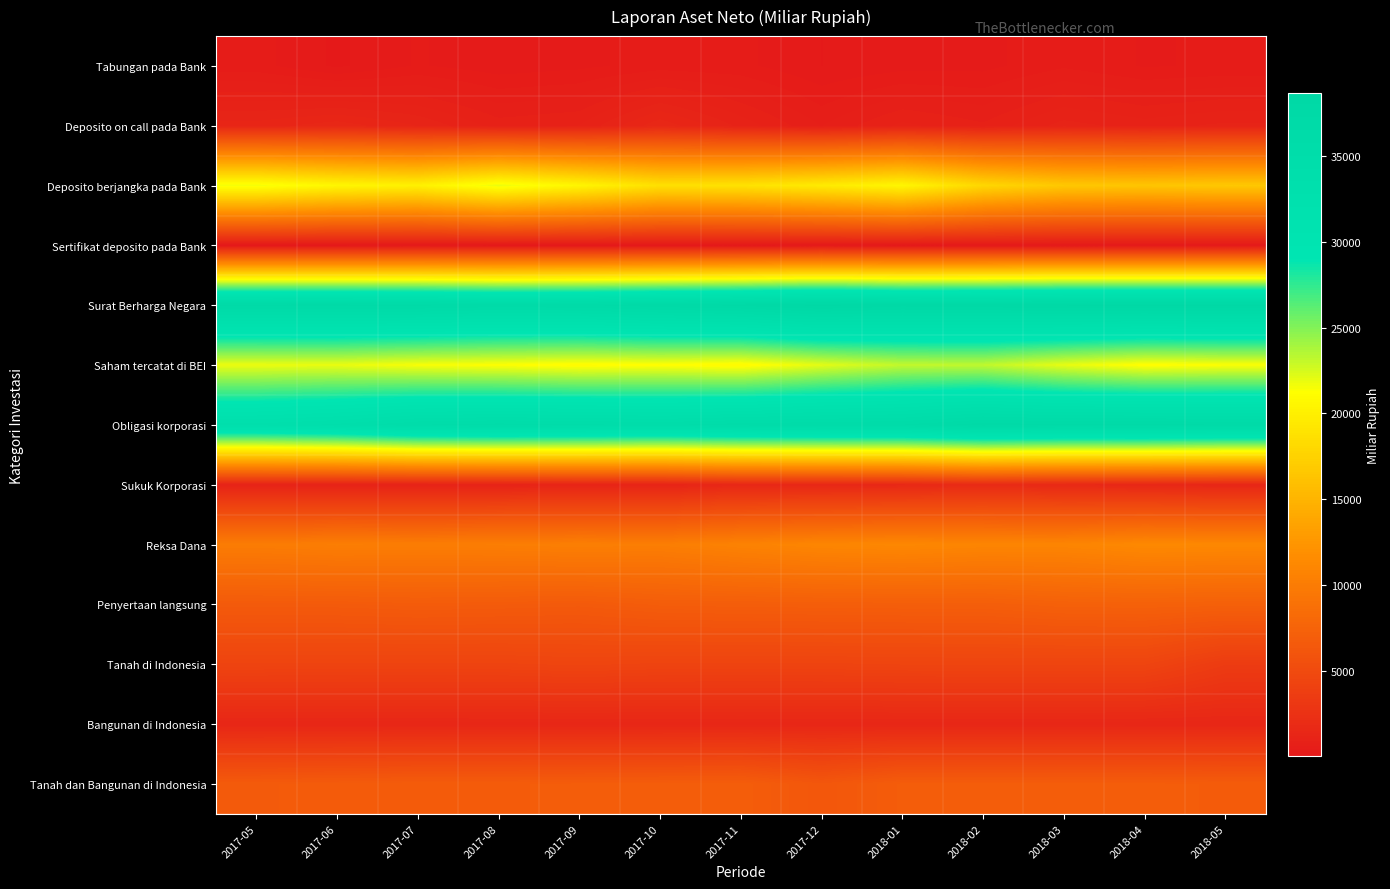

Reading left to right, list all the values displayed in this chart.

Tabungan pada Bank: 2017-05=405.1	2017-06=162.9	2017-07=361.2	2017-08=251.0	2017-09=305.0	2017-10=411.2	2017-11=387.6	2017-12=193.0	2018-01=283.0	2018-02=292.9	2018-03=469.3	2018-04=329.2	2018-05=369.1
Deposito on call pada Bank: 2017-05=1316.5	2017-06=1493.3	2017-07=1244.6	2017-08=876.3	2017-09=951.2	2017-10=1516.6	2017-11=1052.5	2017-12=642.5	2018-01=989.4	2018-02=823.6	2018-03=1161.2	2018-04=1025.5	2018-05=1137.4
Deposito berjangka pada Bank: 2017-05=21673.6	2017-06=20606.4	2017-07=20119.2	2017-08=21896.1	2017-09=20514.8	2017-10=18706.8	2017-11=18881.0	2017-12=19605.9	2018-01=20574.9	2018-02=17969.4	2018-03=16680.9	2018-04=16469.7	2018-05=16685.0
Sertifikat deposito pada Bank: 2017-05=43.6	2017-06=43.8	2017-07=82.0	2017-08=44.4	2017-09=44.7	2017-10=45.0	2017-11=45.3	2017-12=45.6	2018-01=45.9	2018-02=46.1	2018-03=46.4	2018-04=46.7	2018-05=47.0
Surat Berharga Negara: 2017-05=37092.9	2017-06=37119.0	2017-07=37014.1	2017-08=36542.2	2017-09=36753.9	2017-10=37337.6	2017-11=37803.8	2017-12=38621.3	2018-01=37906.4	2018-02=38073.0	2018-03=38446.6	2018-04=38505.6	2018-05=38548.1
Saham tercatat di BEI: 2017-05=21830.0	2017-06=21895.4	2017-07=21462.5	2017-08=21261.9	2017-09=20987.0	2017-10=21170.8	2017-11=20895.0	2017-12=22085.1	2018-01=23107.4	2018-02=23154.2	2018-03=21958.2	2018-04=21086.7	2018-05=21333.4
Obligasi korporasi: 2017-05=33331.0	2017-06=33967.0	2017-07=35310.9	2017-08=35596.3	2017-09=35439.5	2017-10=35184.2	2017-11=35677.0	2017-12=35974.6	2018-01=36075.4	2018-02=37237.3	2018-03=36927.5	2018-04=37032.1	2018-05=36818.2
Sukuk Korporasi: 2017-05=1058.1	2017-06=1043.8	2017-07=1024.6	2017-08=1077.0	2017-09=1172.8	2017-10=1153.3	2017-11=1497.3	2017-12=1486.1	2018-01=1557.3	2018-02=1840.1	2018-03=1616.0	2018-04=1476.5	2018-05=1362.8
Reksa Dana: 2017-05=10027.1	2017-06=10196.3	2017-07=10131.4	2017-08=10184.0	2017-09=10312.5	2017-10=10200.7	2017-11=10647.8	2017-12=10988.9	2018-01=11141.8	2018-02=10923.2	2018-03=10907.2	2018-04=11296.4	2018-05=11208.5
Penyertaan langsung: 2017-05=6615.7	2017-06=6645.2	2017-07=6750.6	2017-08=6694.4	2017-09=6595.1	2017-10=6875.1	2017-11=6932.4	2017-12=6982.5	2018-01=7007.7	2018-02=7016.8	2018-03=7253.1	2018-04=7302.1	2018-05=7219.0
Tanah di Indonesia: 2017-05=4379.9	2017-06=4363.4	2017-07=4360.2	2017-08=4360.3	2017-09=4468.8	2017-10=4358.4	2017-11=4344.7	2017-12=4355.2	2018-01=4427.4	2018-02=4438.1	2018-03=4437.8	2018-04=4445.1	2018-05=3535.8
Bangunan di Indonesia: 2017-05=1417.7	2017-06=1413.5	2017-07=1417.8	2017-08=1431.0	2017-09=1429.9	2017-10=1430.0	2017-11=1444.7	2017-12=1426.6	2018-01=1432.4	2018-02=1433.2	2018-03=1430.5	2018-04=1420.3	2018-05=1415.8
Tanah dan Bangunan di Indonesia: 2017-05=6652.6	2017-06=6729.2	2017-07=6817.6	2017-08=6808.3	2017-09=6850.2	2017-10=6882.6	2017-11=6930.0	2017-12=6258.3	2018-01=6866.5	2018-02=6868.4	2018-03=6859.1	2018-04=6859.1	2018-05=6808.3